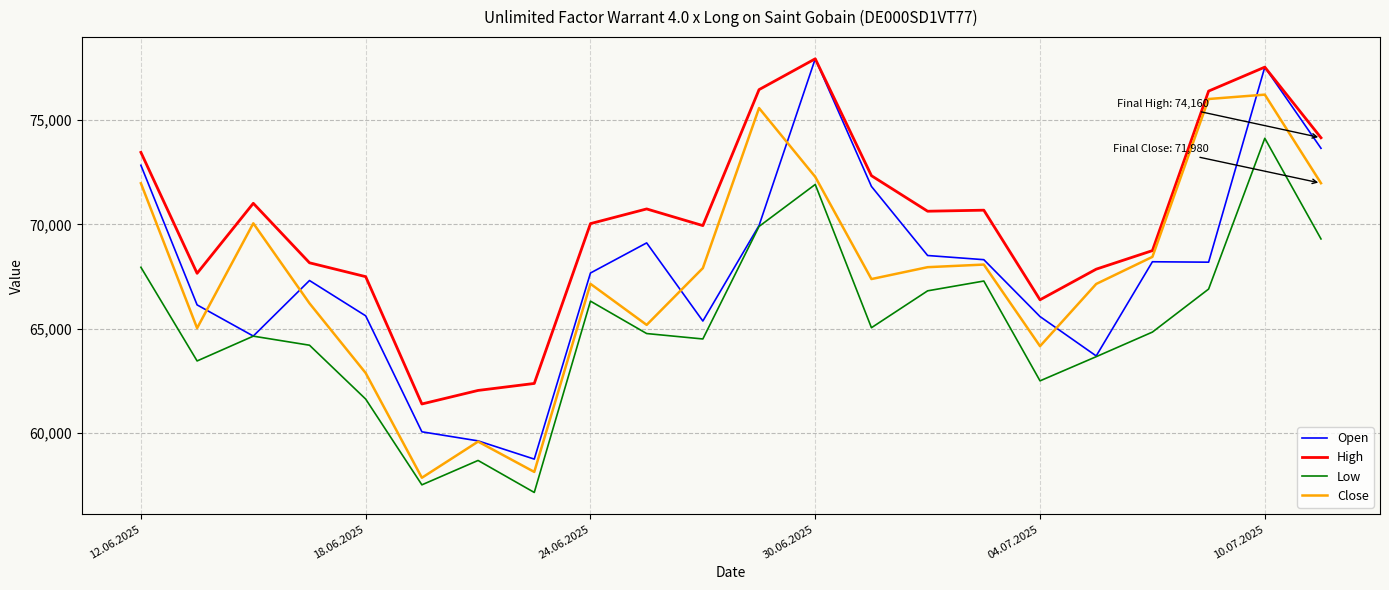

What is the minimum value for Low?

57140